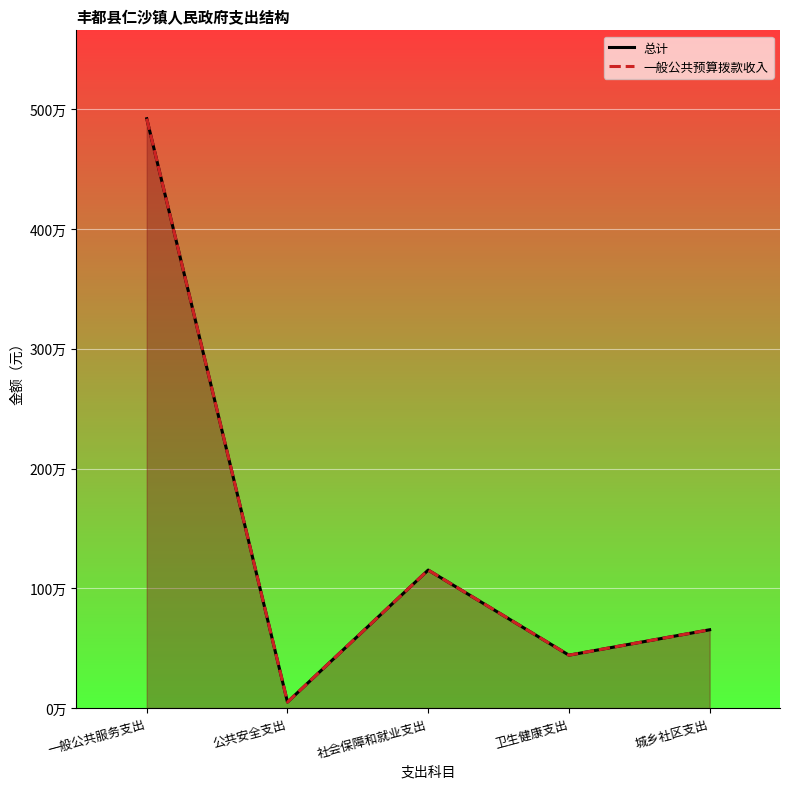

What is the difference between the second highest and minimum values in the 一般公共预算拨款收入 series?

1102249.1